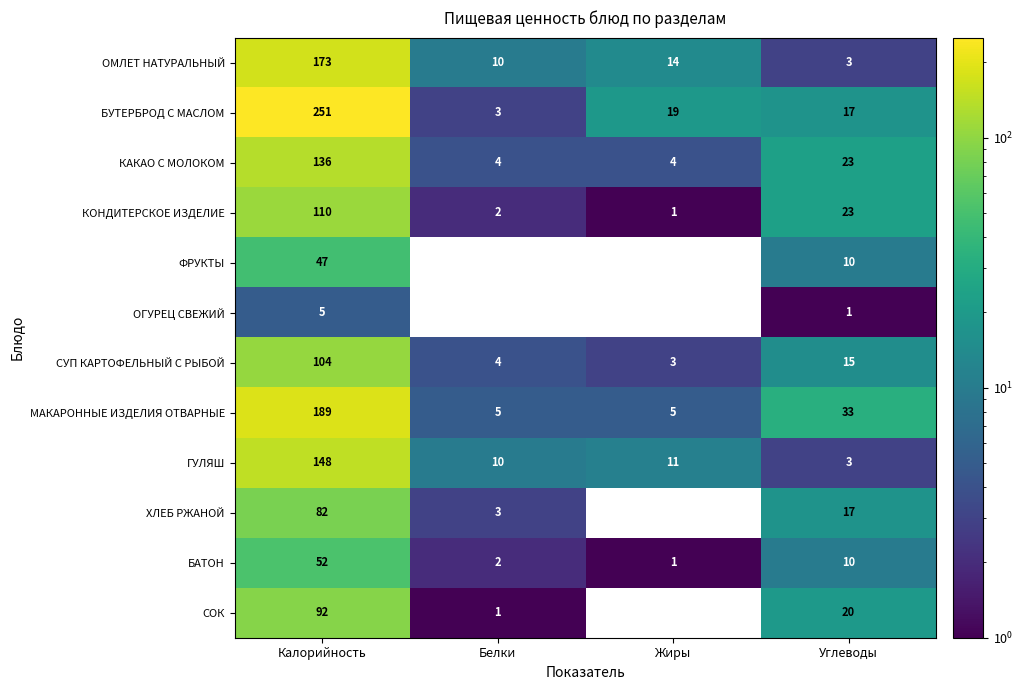

At how many categories does at least one series exceed 110?

1